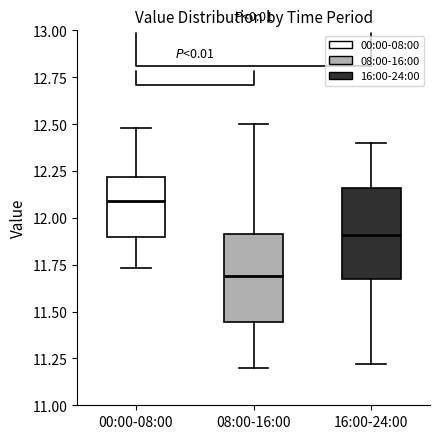

Reading left to right, transcribe this box plot: for each box, give where its median line is, the range the box spans, and where its two whiskers end, as read against the y-axis. The values are not printed on the chart, so give them approximately, as read against the axis.

00:00-08:00: median 12.10, box 11.90 to 12.20, whiskers 11.75 to 12.50
08:00-16:00: median 11.70, box 11.45 to 11.90, whiskers 11.20 to 12.50
16:00-24:00: median 11.90, box 11.65 to 12.15, whiskers 11.20 to 12.40